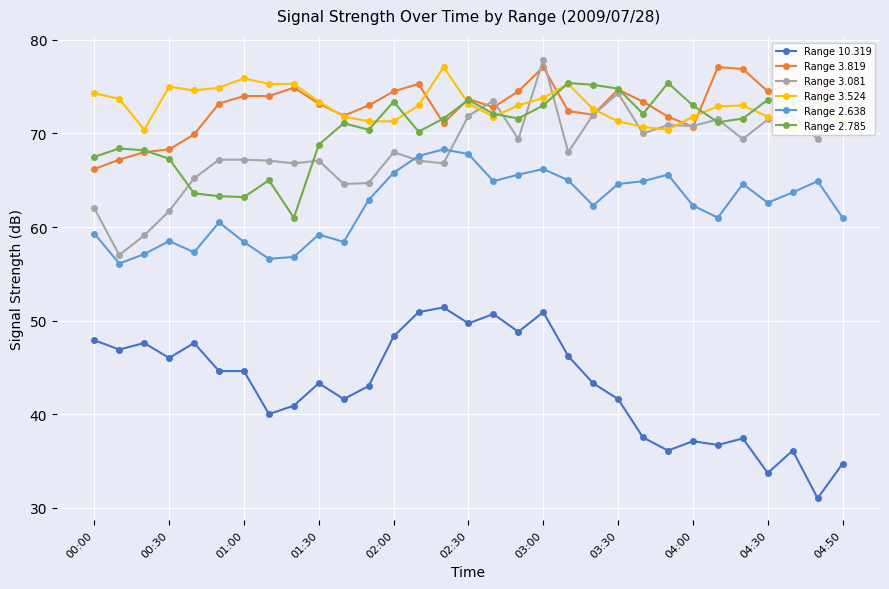

What is the minimum value for Range 2.638?

56.1